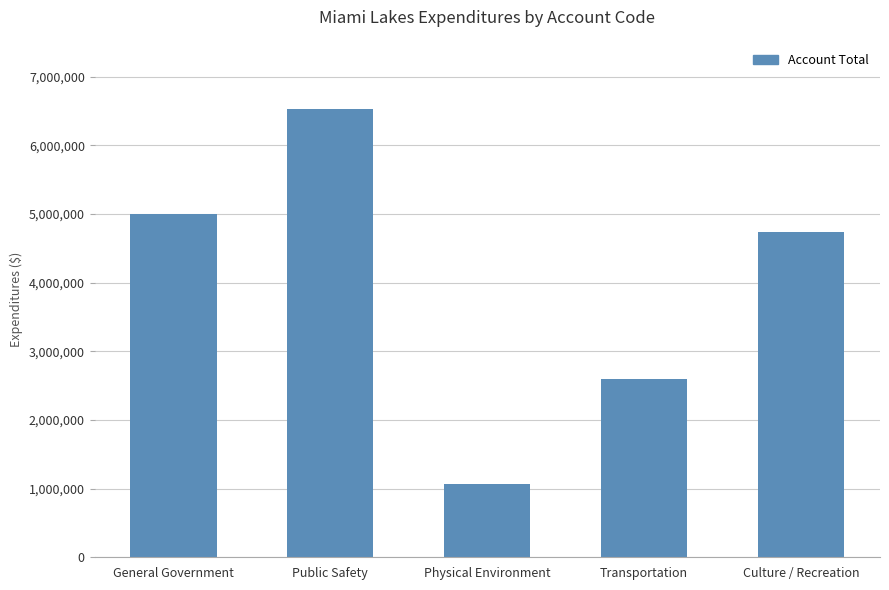

Reading right to left, extract all data points from this chart.

Culture / Recreation=4743137	Transportation=2595507	Physical Environment=1068805	Public Safety=6534646	General Government=4999180